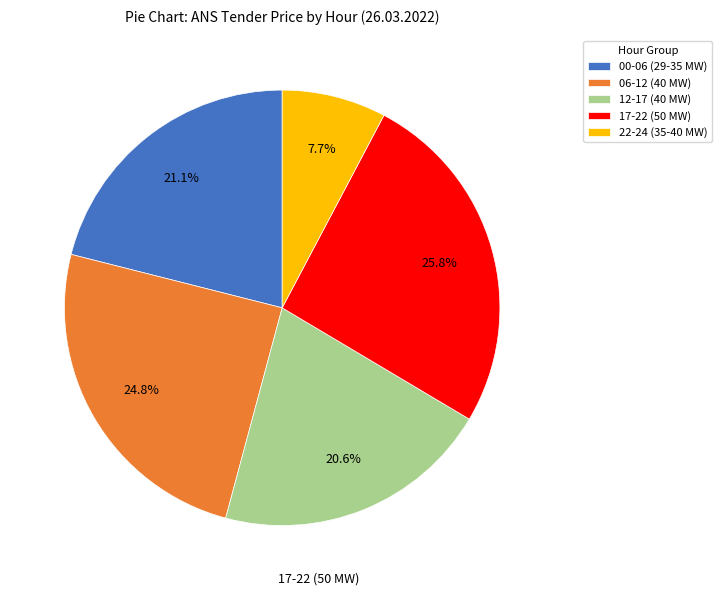

Does any single category account for the majority?

No